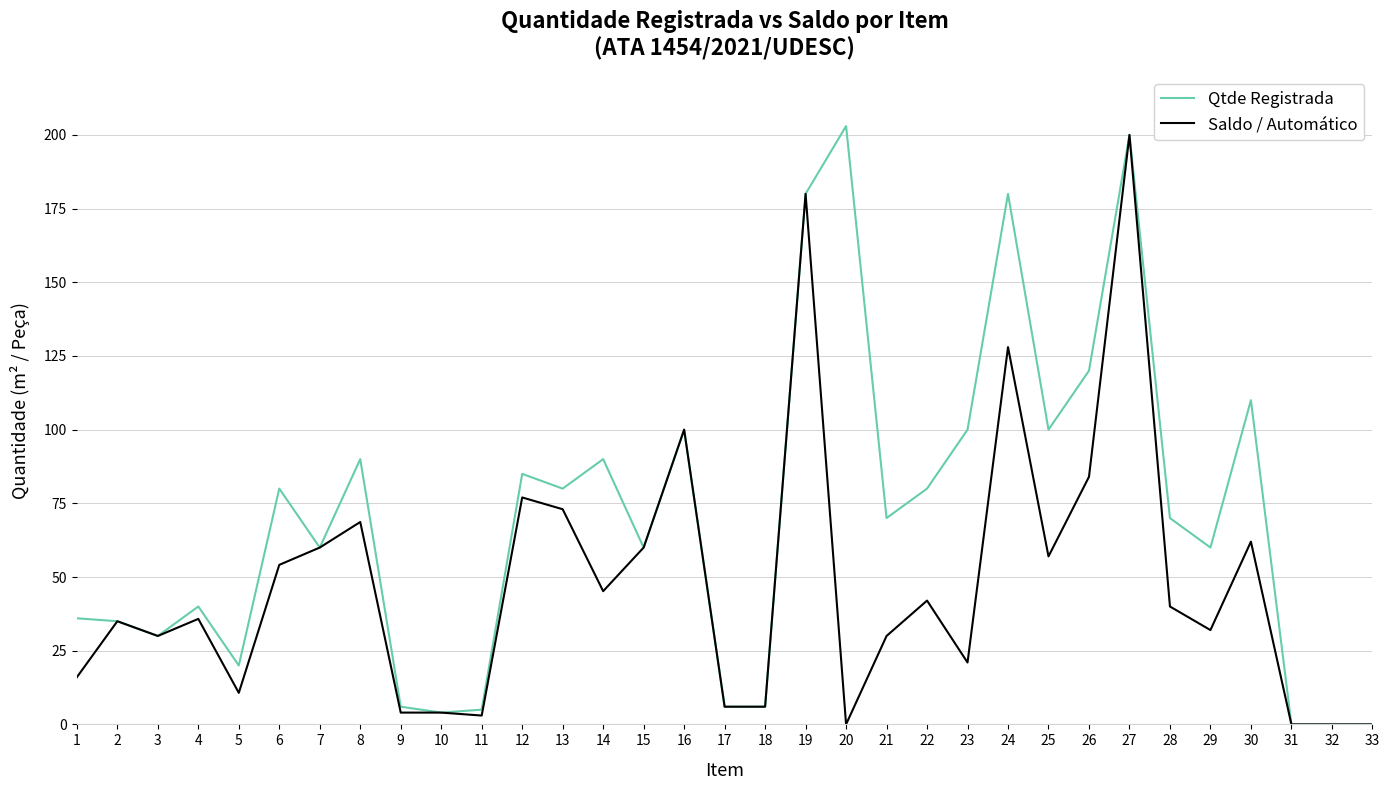

Which series has the largest range (max minus min)?

Qtde Registrada